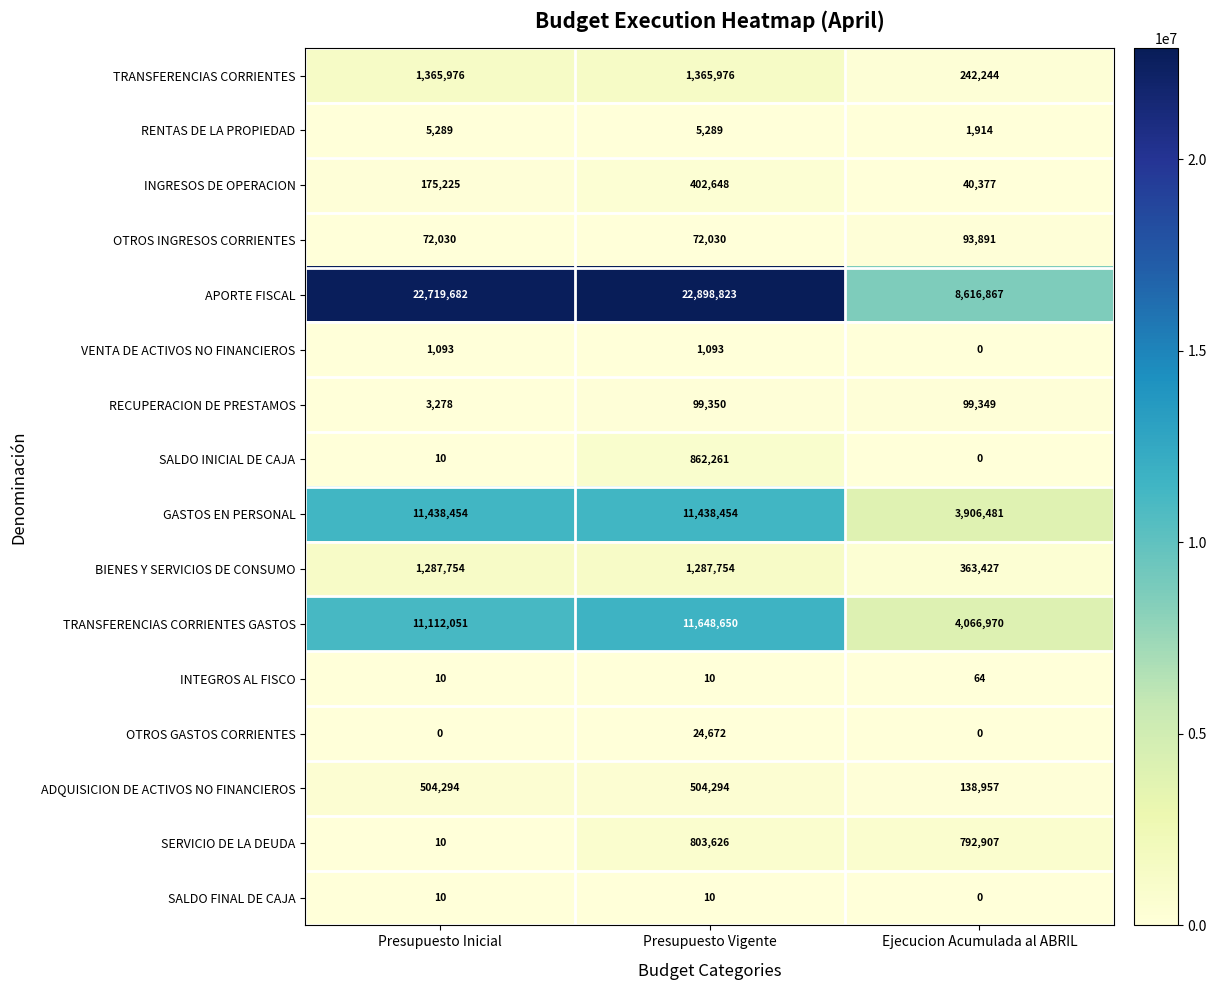

What is the difference between the maximum and minimum values in the OTROS INGRESOS CORRIENTES series?

21861